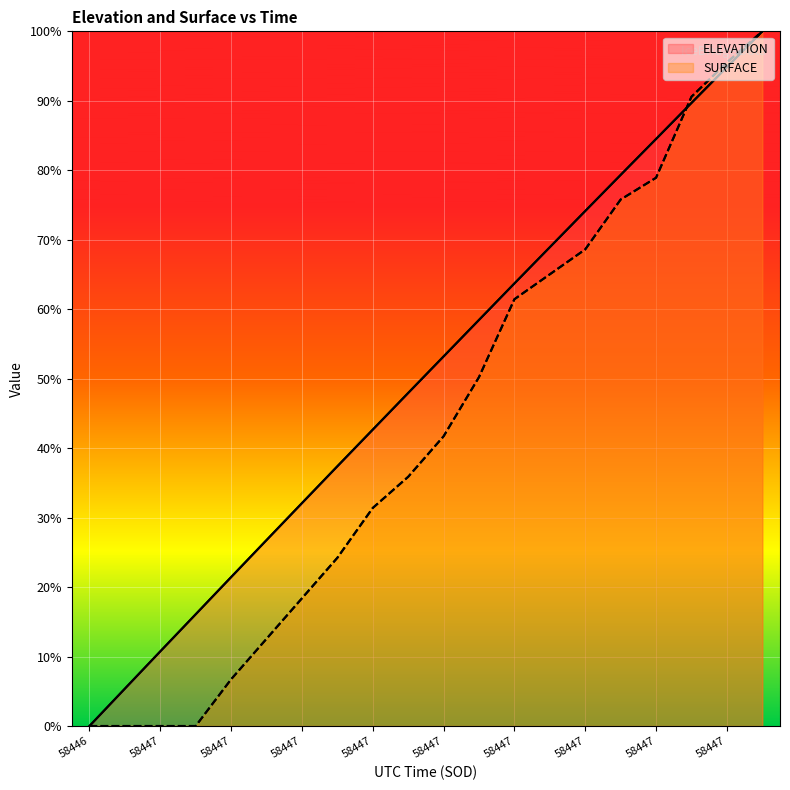

At which category does the chart reach its peak across all series?

58447.2105